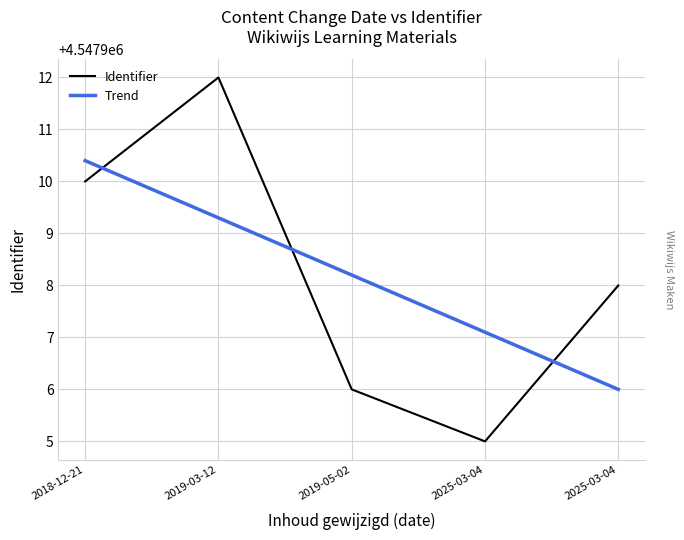

How many lines are shown in the chart?

2